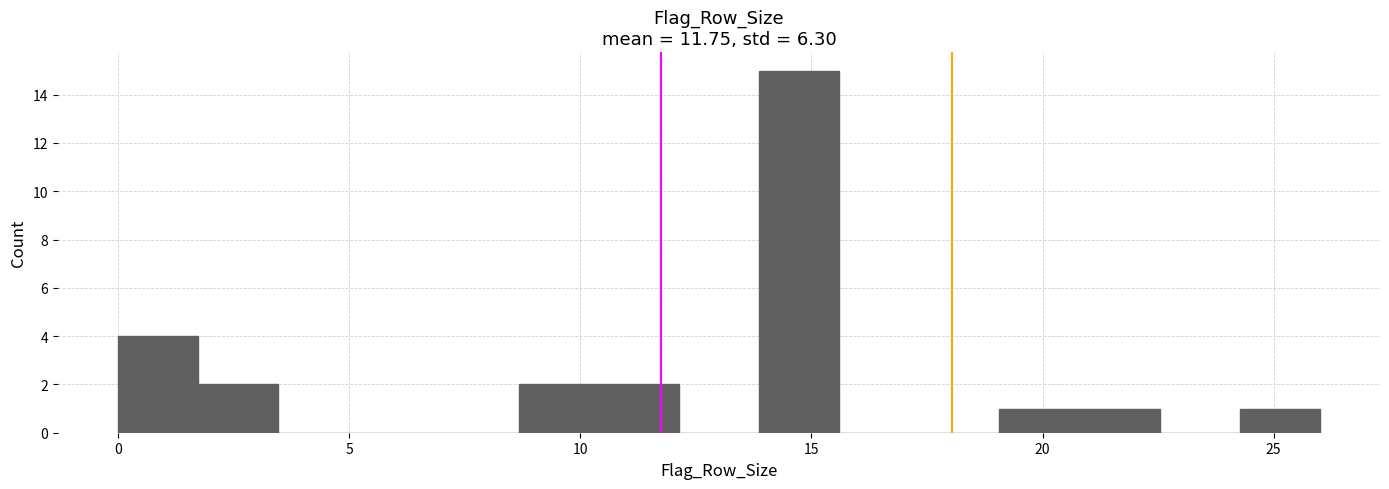

Around what value on the x-axis is the tallest bar? Give the approximate position of its centre, as read against the axis.

14.5